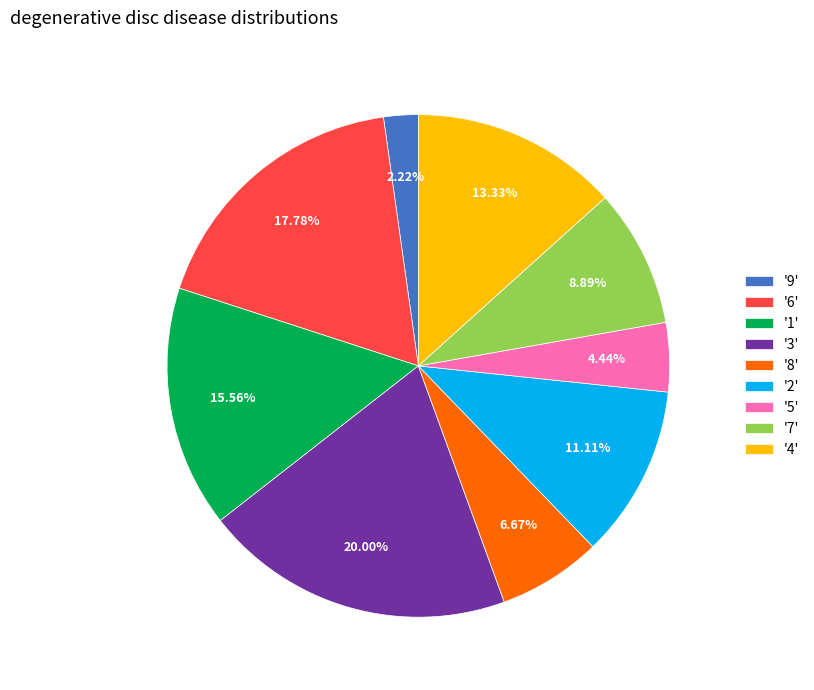

Combined, do '5' and '8' account for over 50%?

No